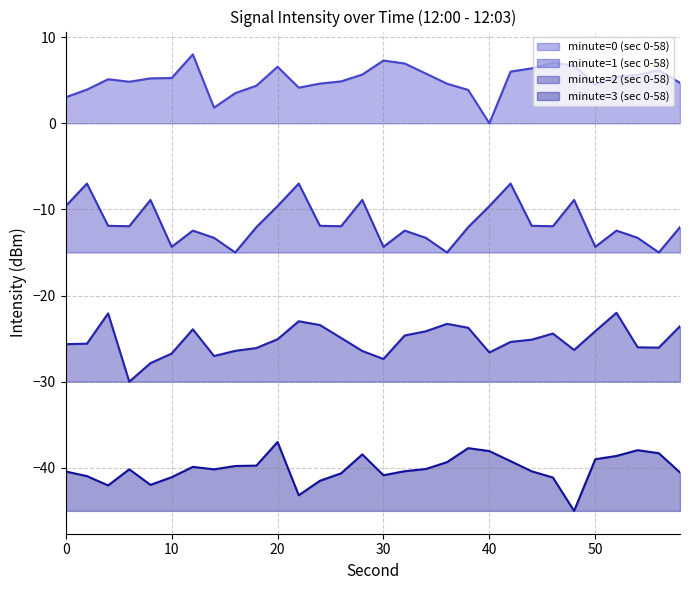

Which series has the widest spread of values?

minute=0 (sec 0-58)